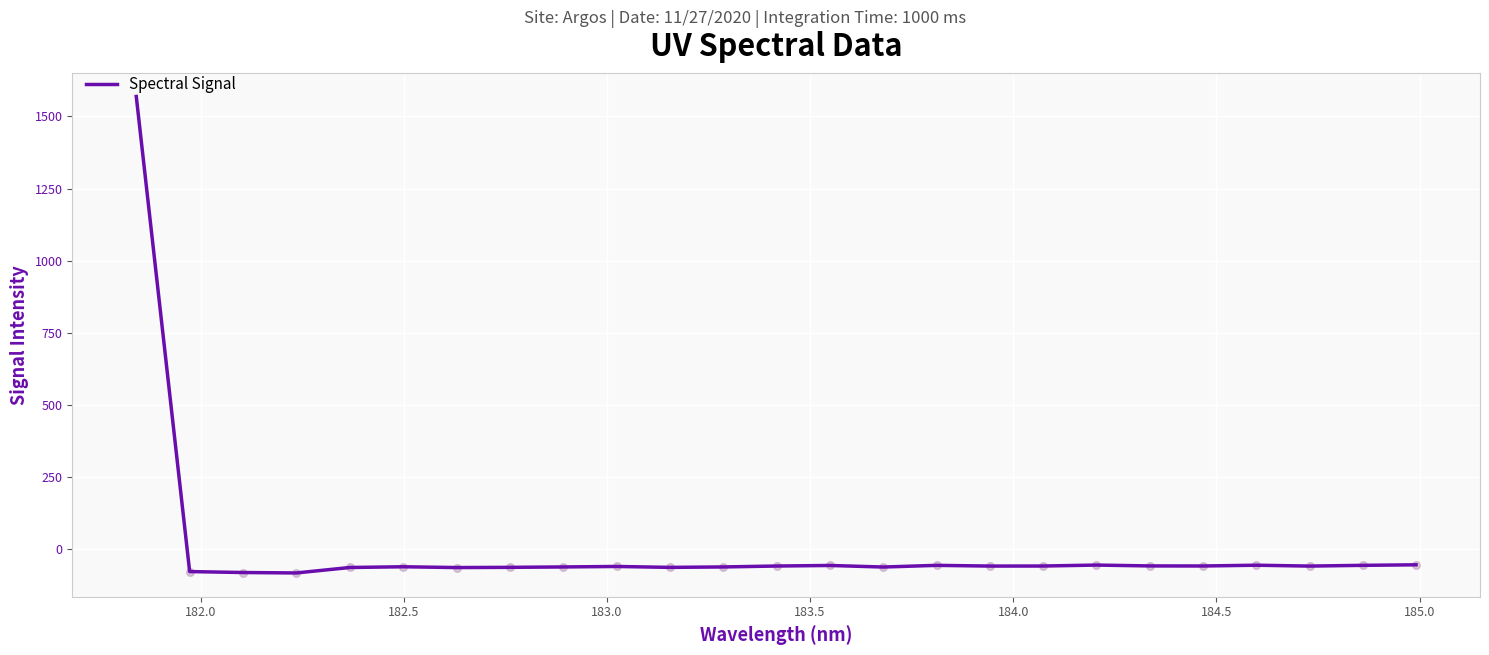

What is the maximum value shown in the chart?

1569.2